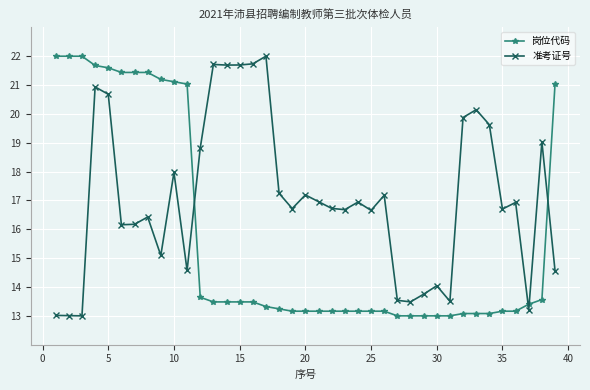

How many times do 准考证号 and 岗位代码 cross each other?

4